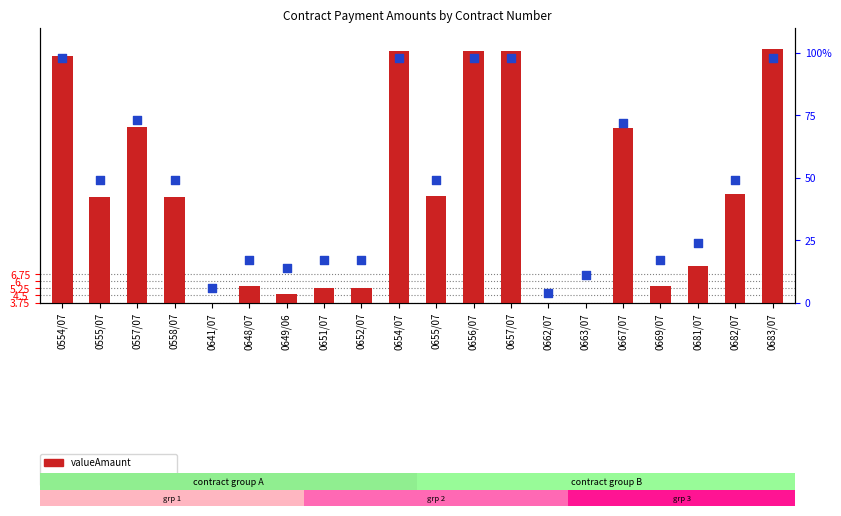

At which category is the sum across all series the highest?

0683/07